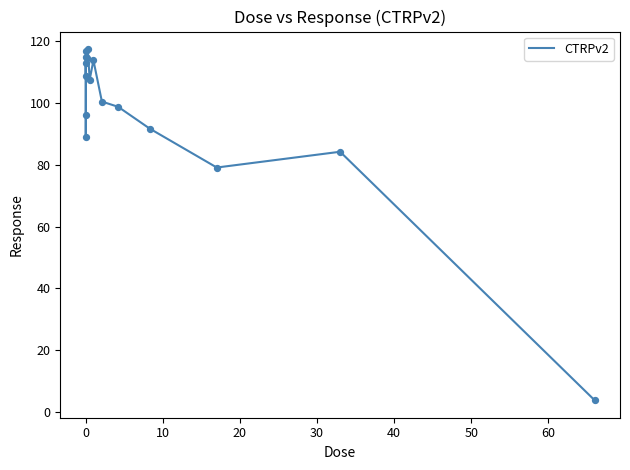

What is the maximum value shown in the chart?

117.5